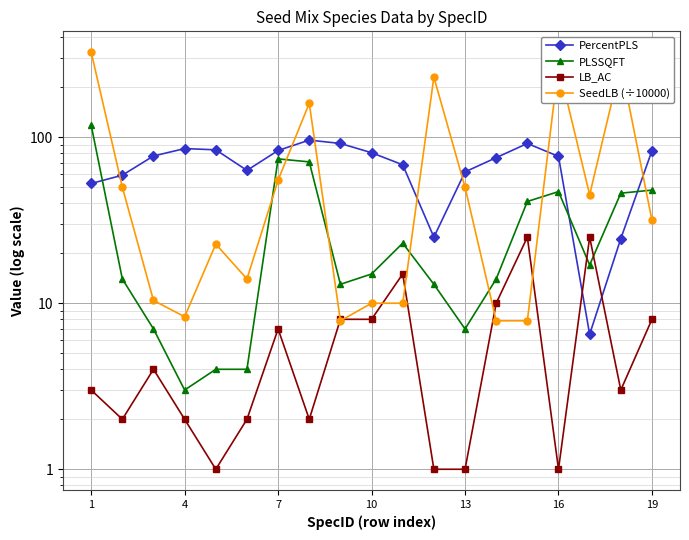

How many interior local valleys does the LB_AC series have?

5